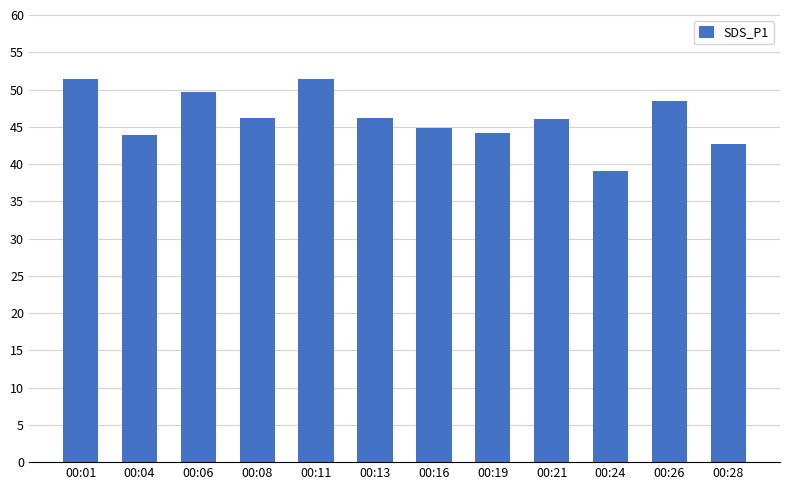

Which category has the lowest value across all series?

00:24